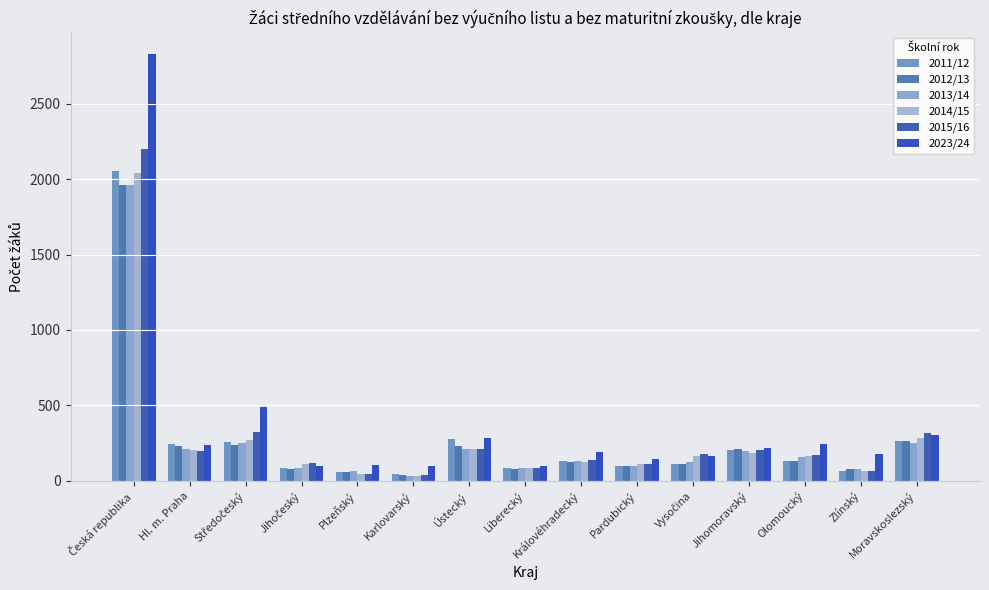

True or false: 2015/16 has a value of 211 at Ústecký.

True